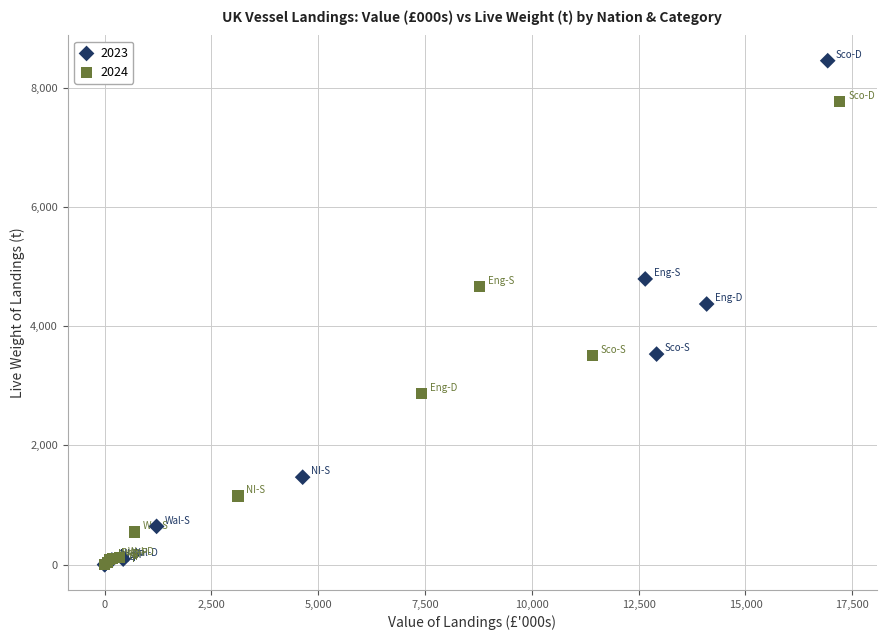

Which series contains the highest Y value?

2023